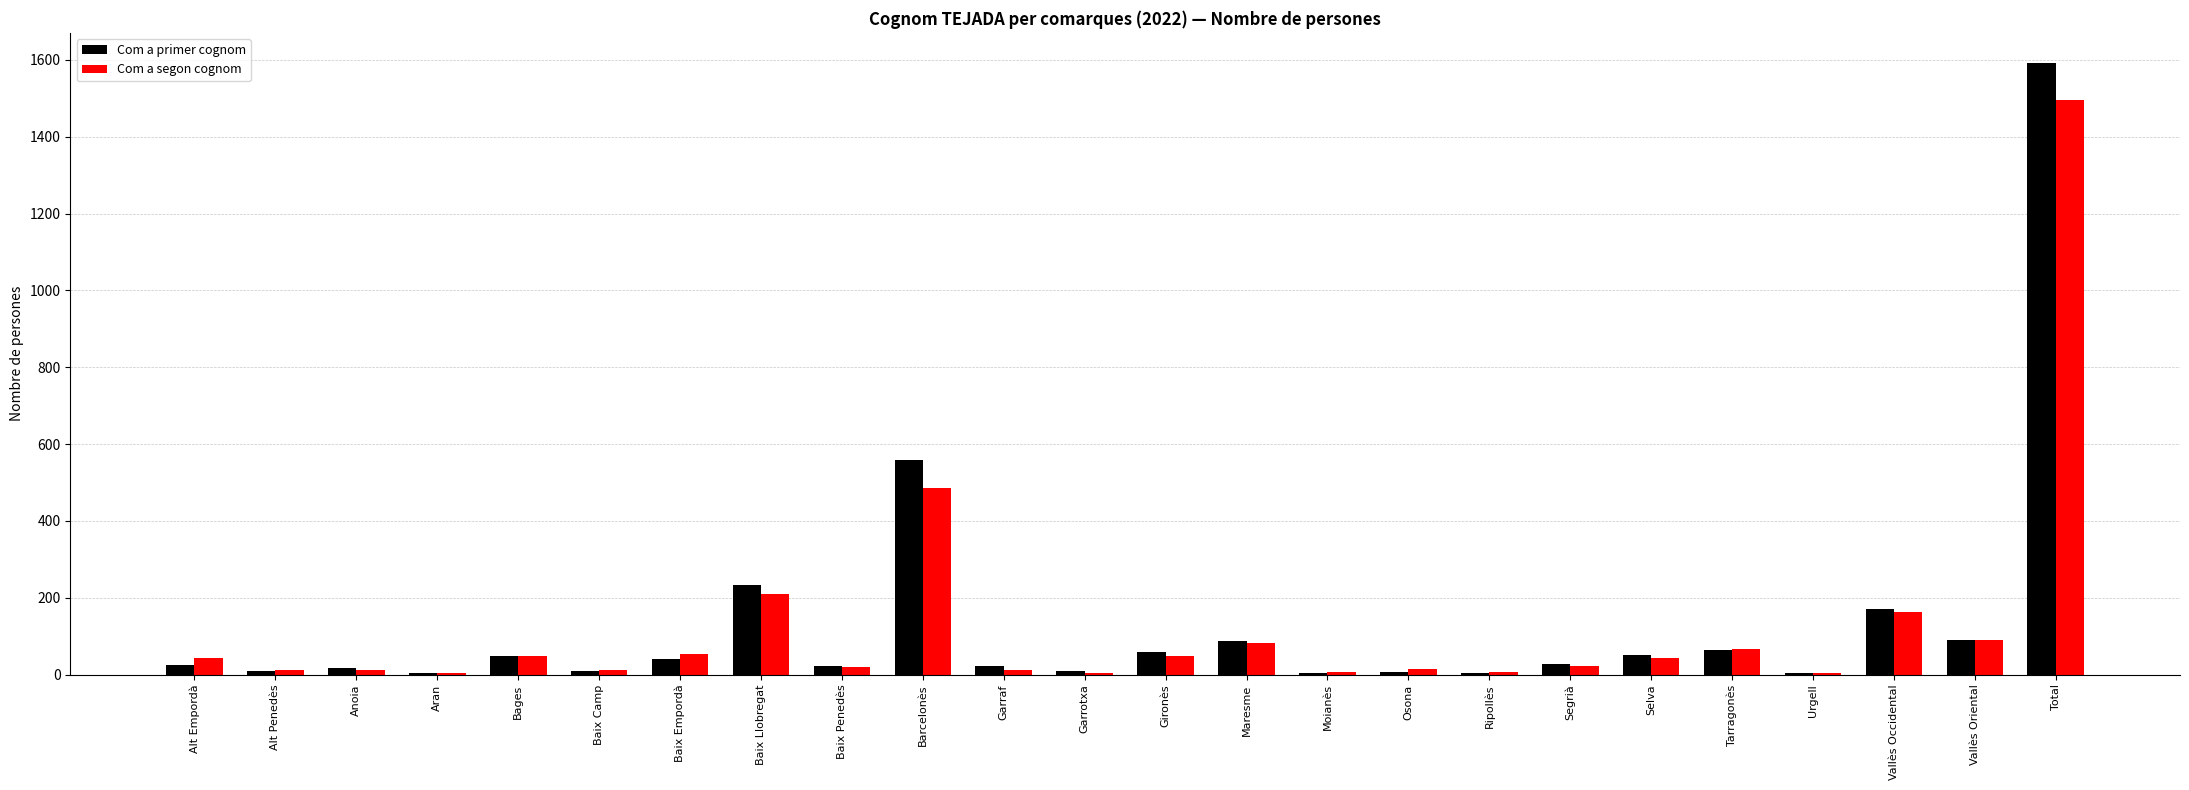

What is the spread (max minus min) of values at Ripollès?

4